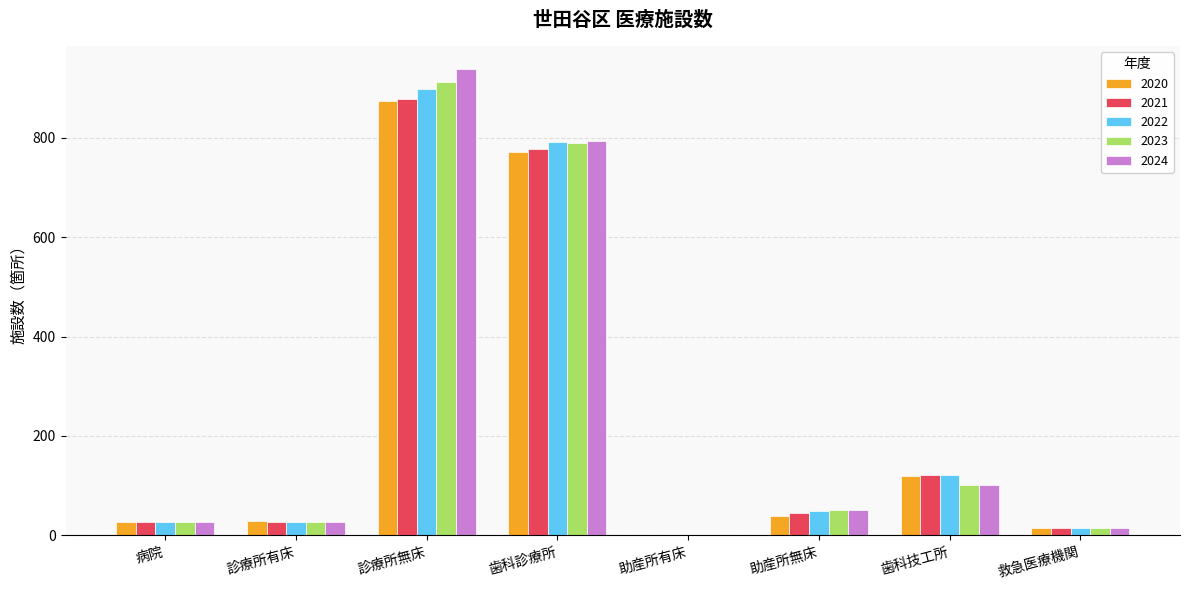

The 2022 series shows 791 at 歯科診療所. True or false?

True